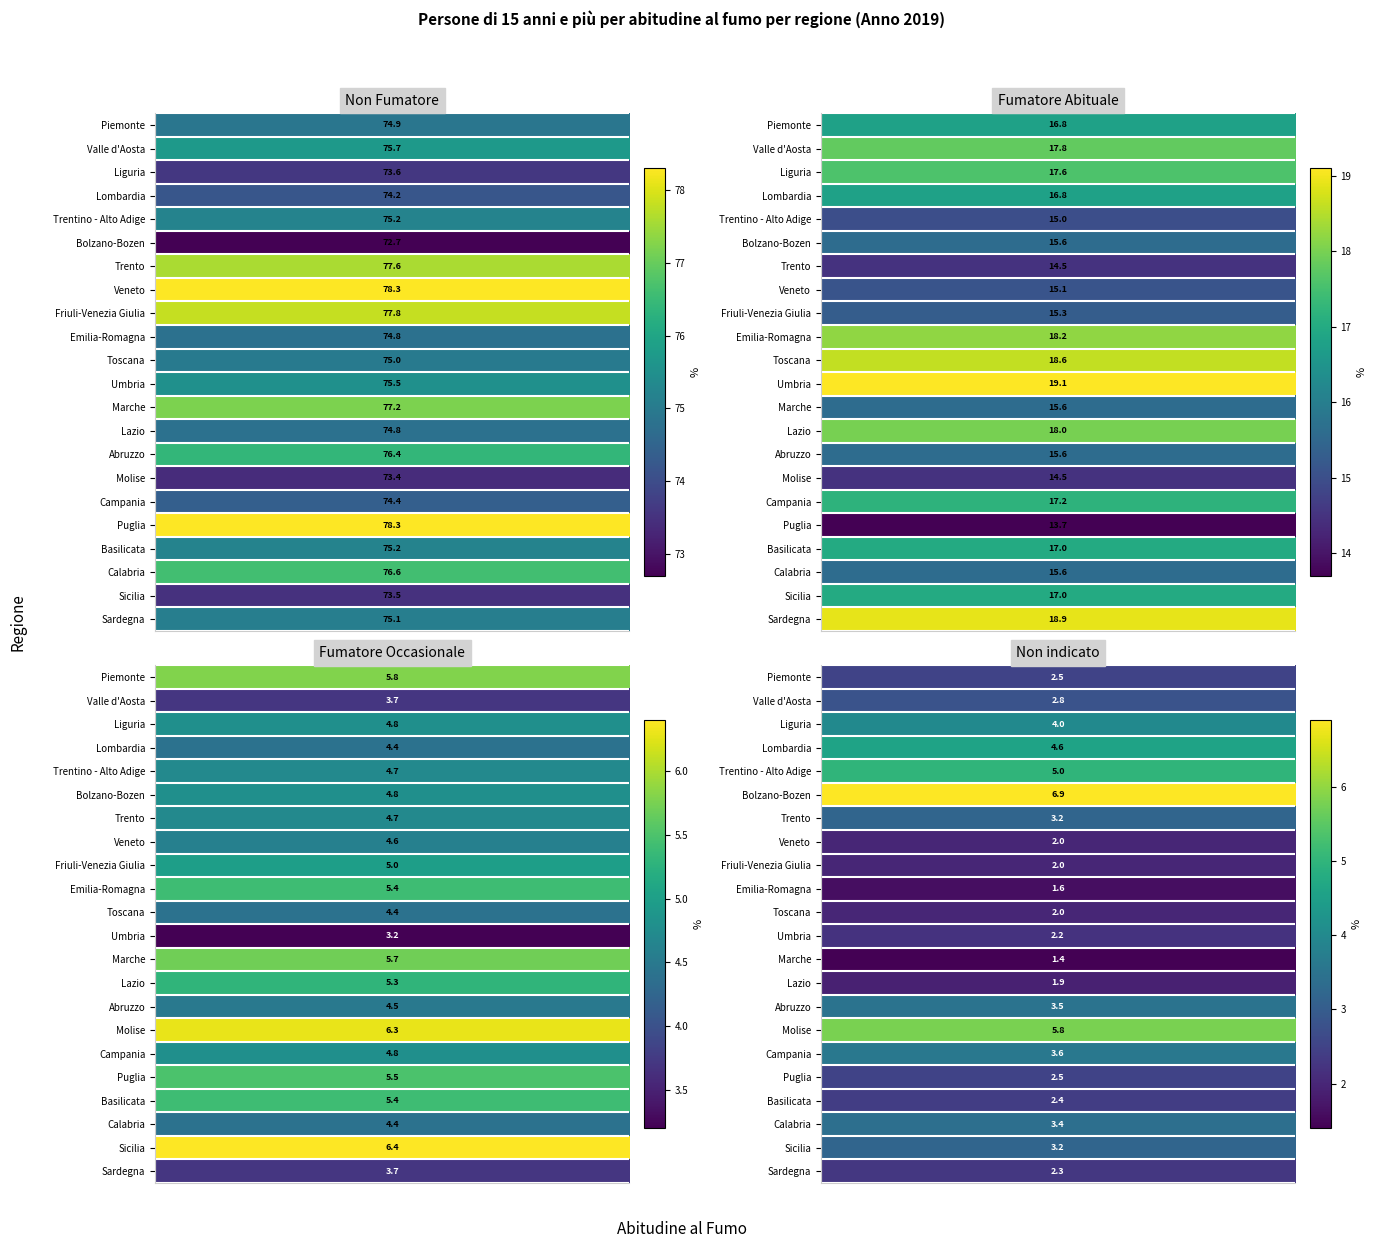

Which series has the widest spread of values?

Veneto